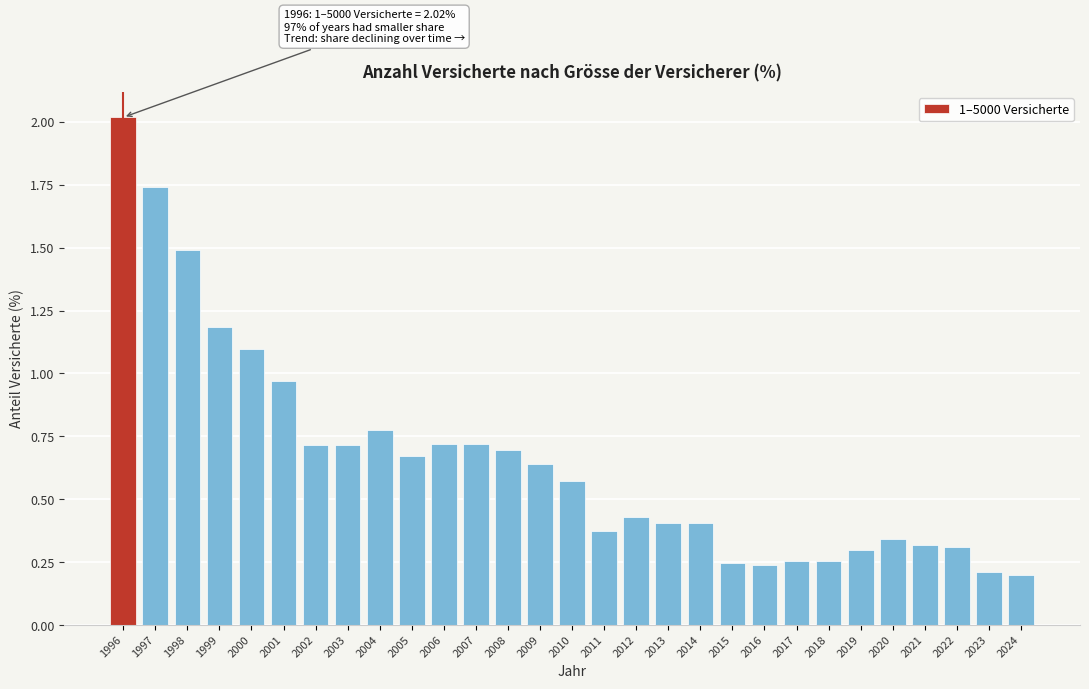

What is the value of the 4th bar from the left?

1.2